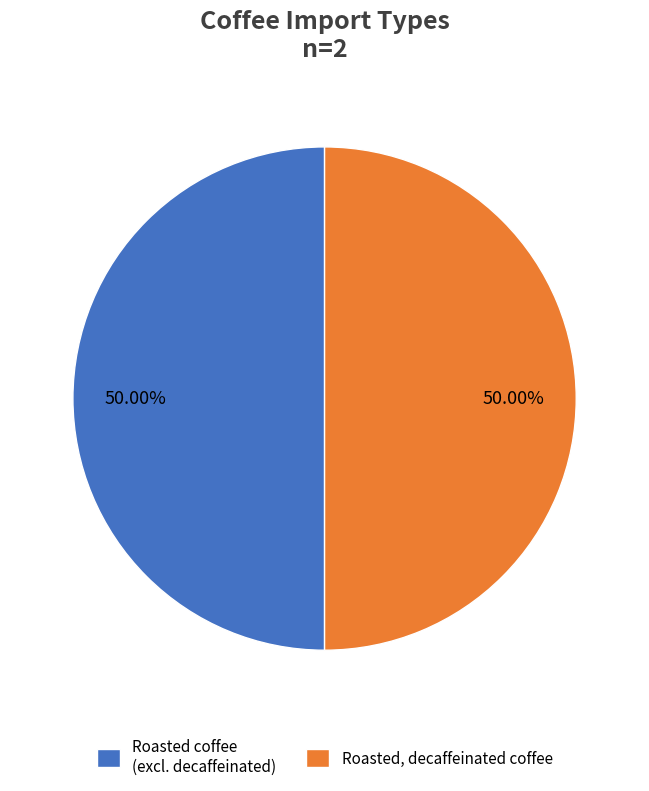

Count the number of slices in the pie.

2